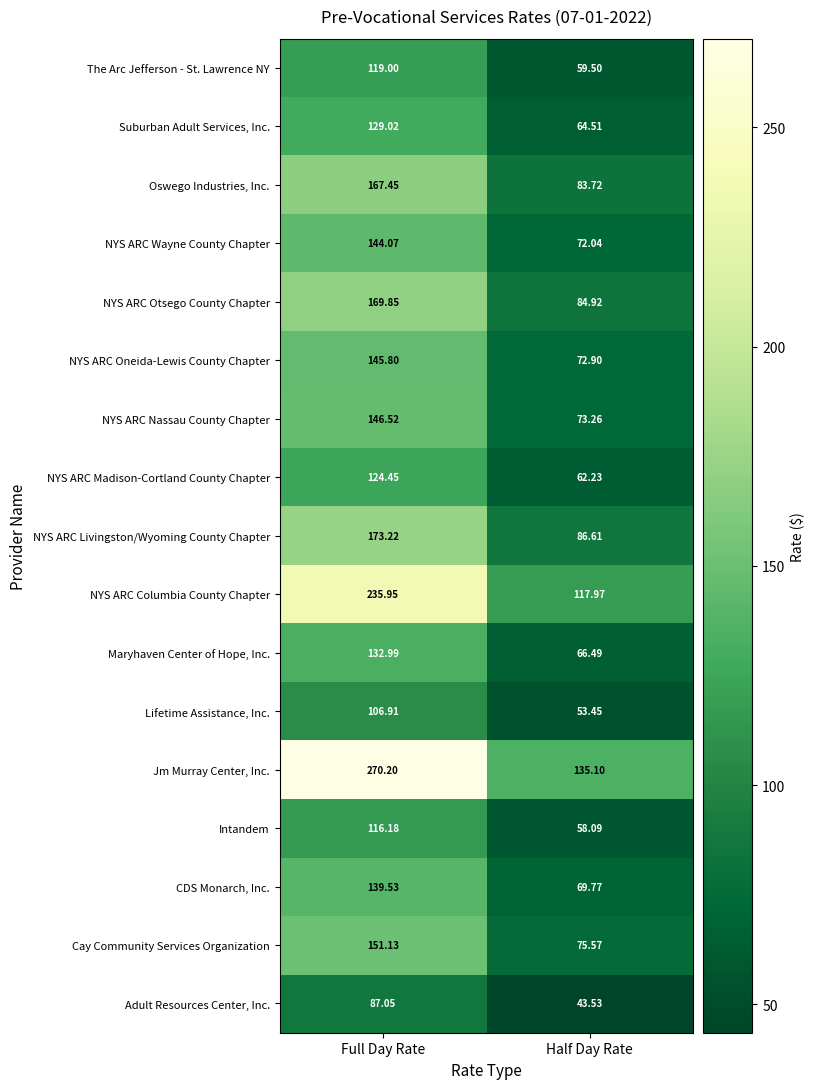

Between Full Day Rate and Half Day Rate, which series saw the biggest shift?

Jm Murray Center, Inc.